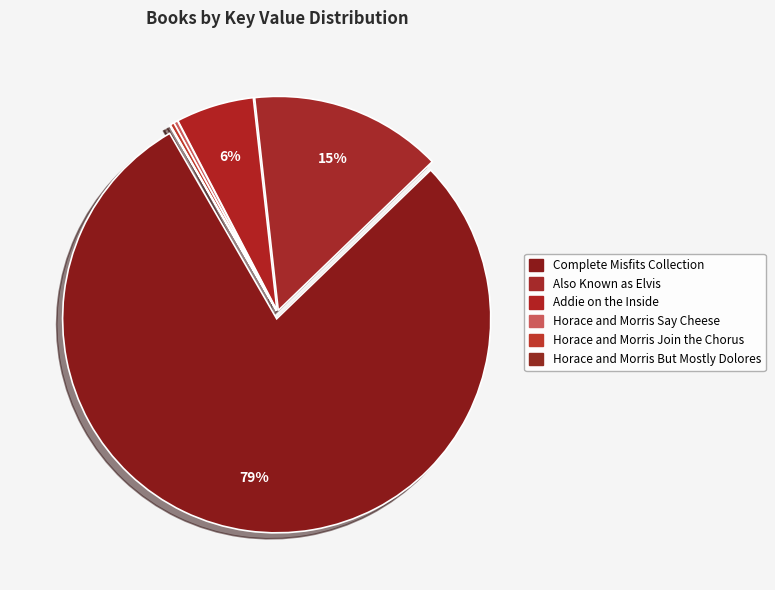

Which category has the biggest portion of the pie?

Complete Misfits Collection